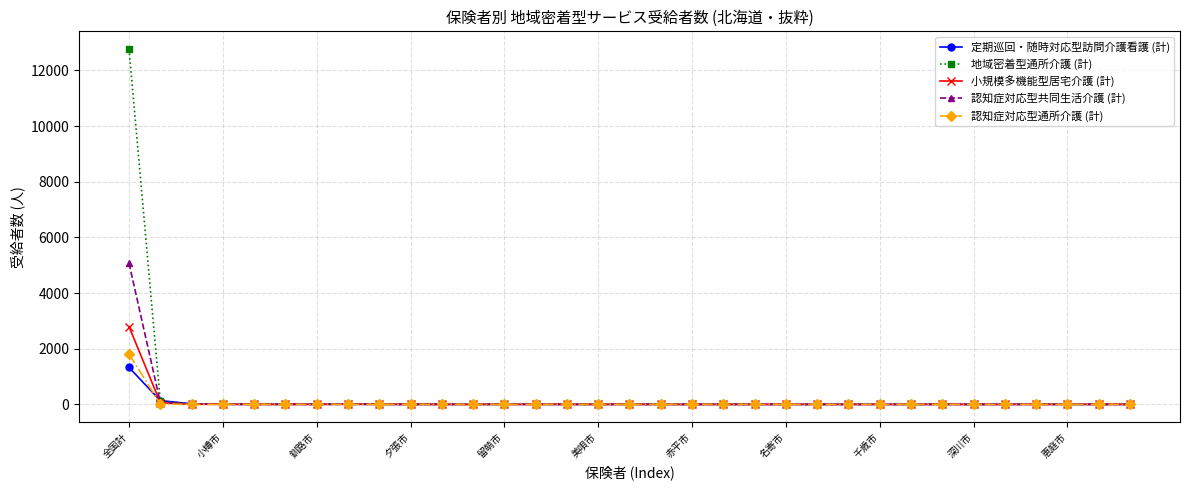

True or false: 定期巡回・随時対応型訪問介護看護 (計) has more than 1 points higher than both neighbors.

True